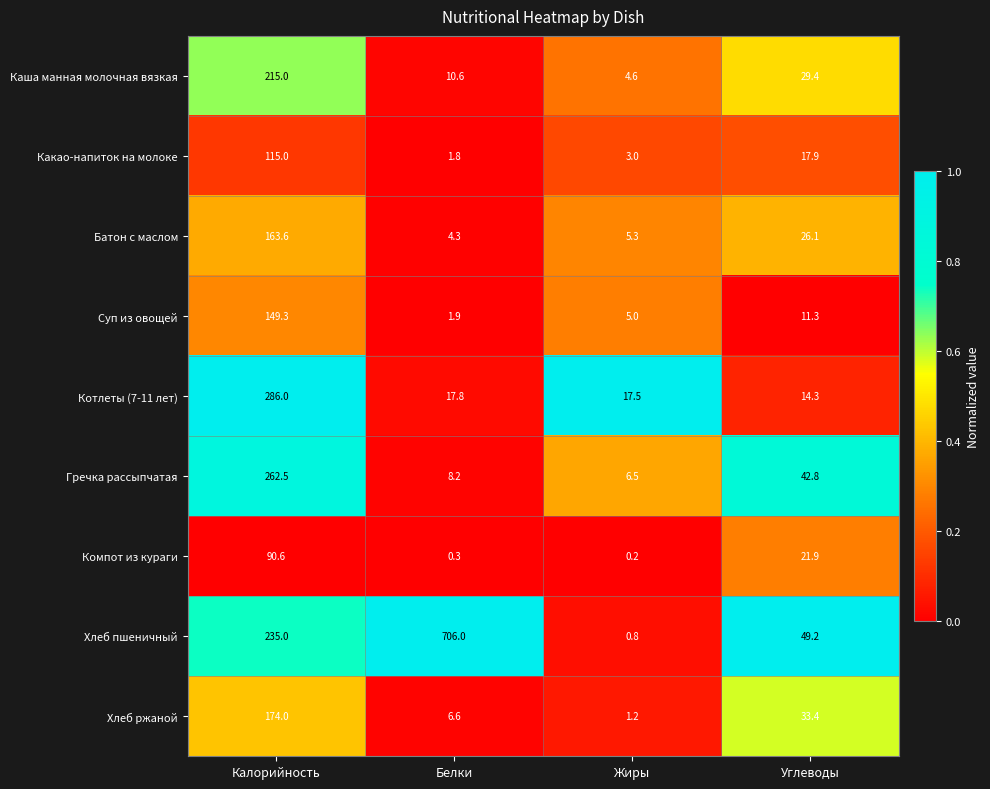

Which series has the widest spread of values?

Хлеб пшеничный